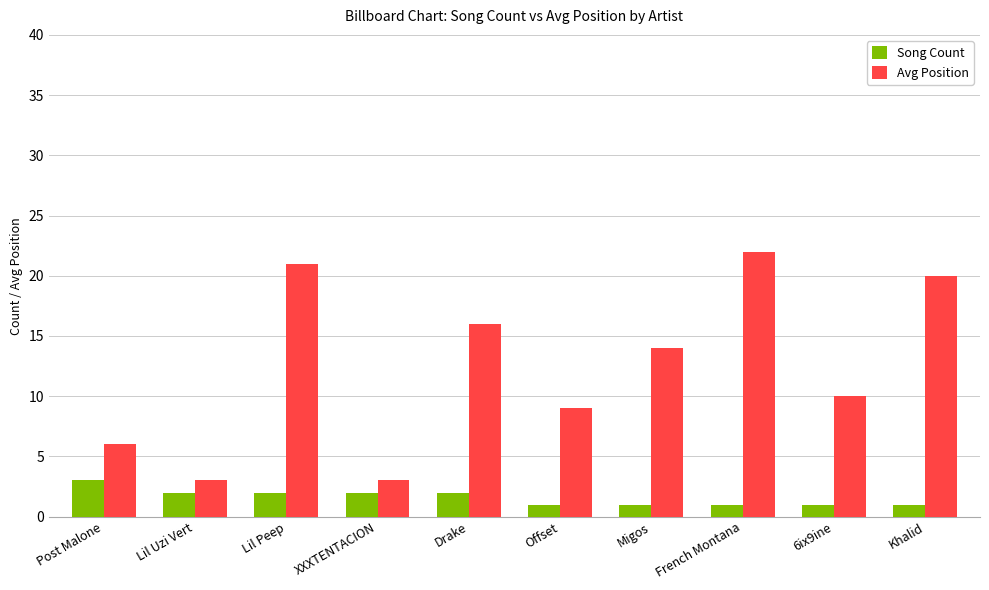

Is the value of Song Count at Lil Uzi Vert greater than the value of Avg Position at XXXTENTACION?

No